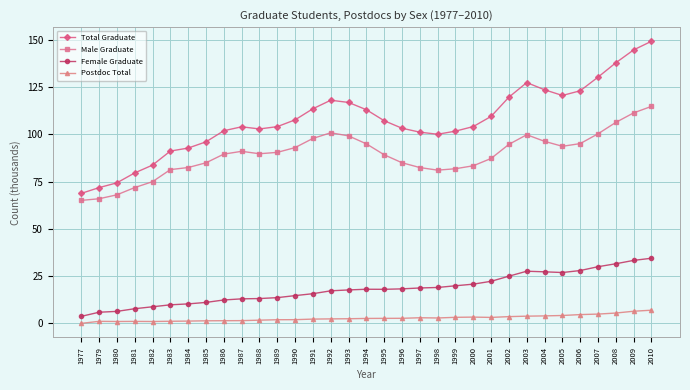

Which series has the widest spread of values?

Total Graduate